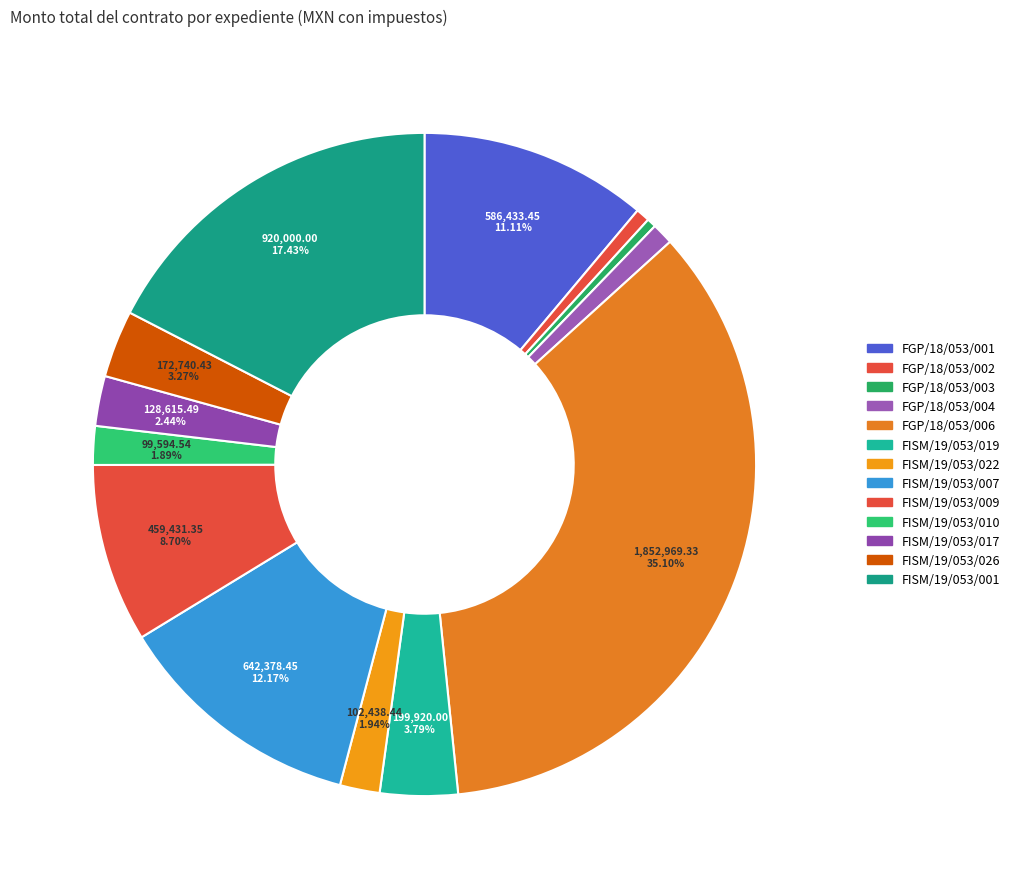

Count the number of slices in the pie.

13